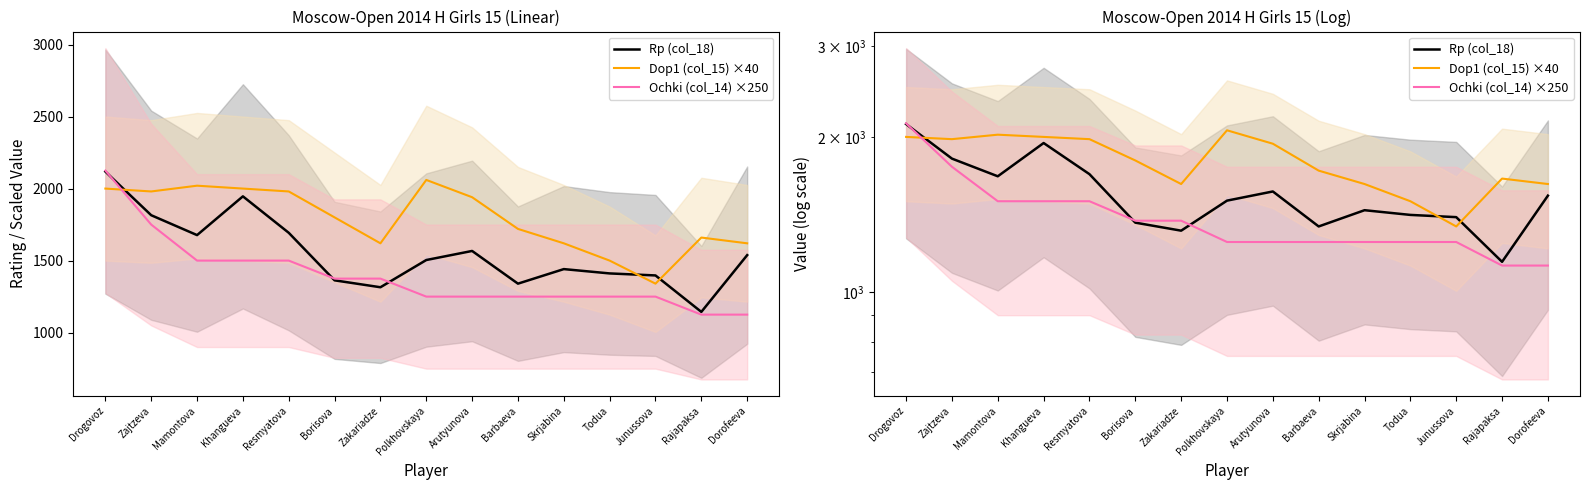

Which category has the lowest value in the Rp (col_18) series?

Rajapaksa